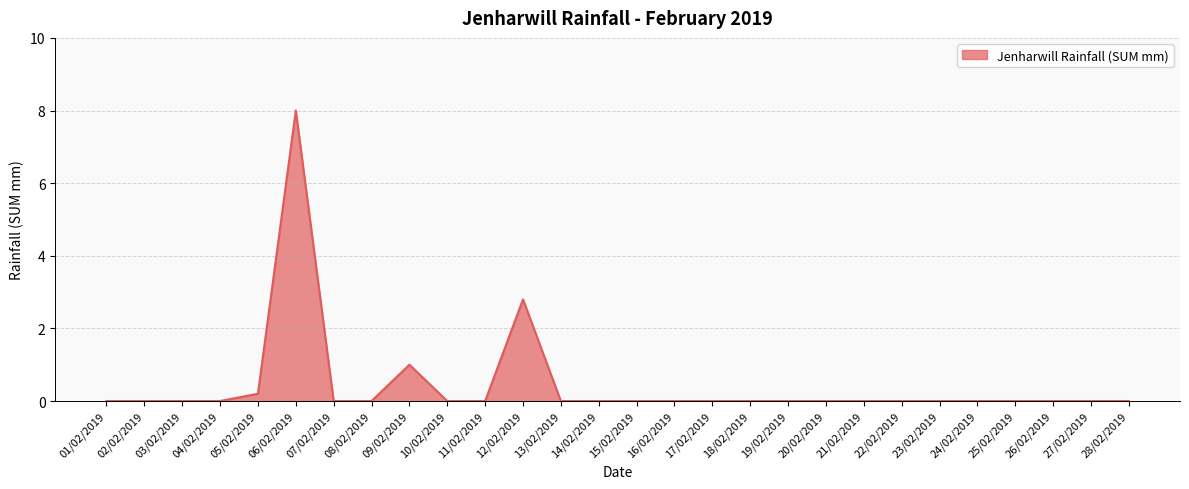

The value at 25/02/2019 is -5.1. True or false?

False